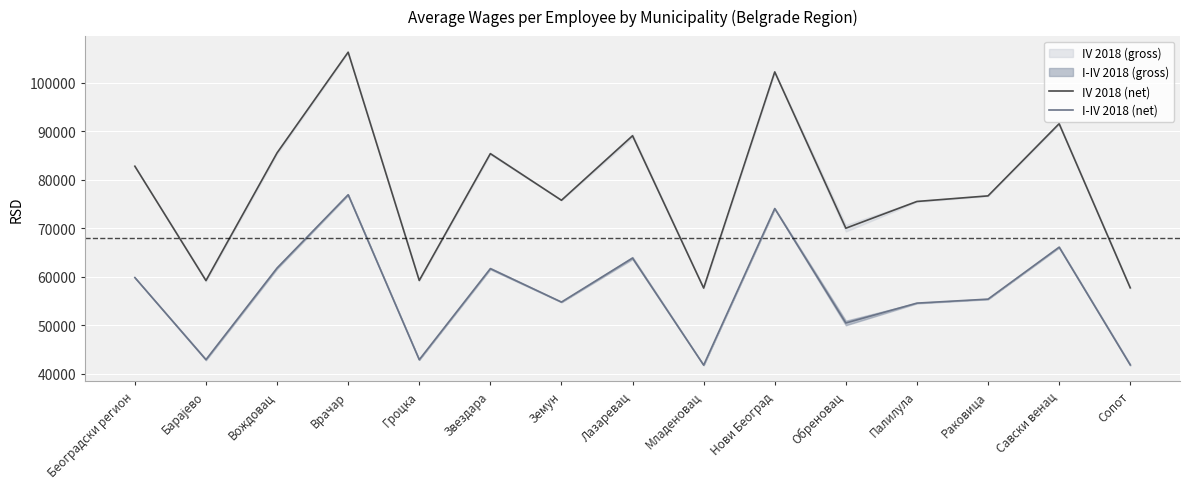

Rank the series by their maximum value, from highest to lowest.

IV 2018 (net), I-IV 2018 (net)